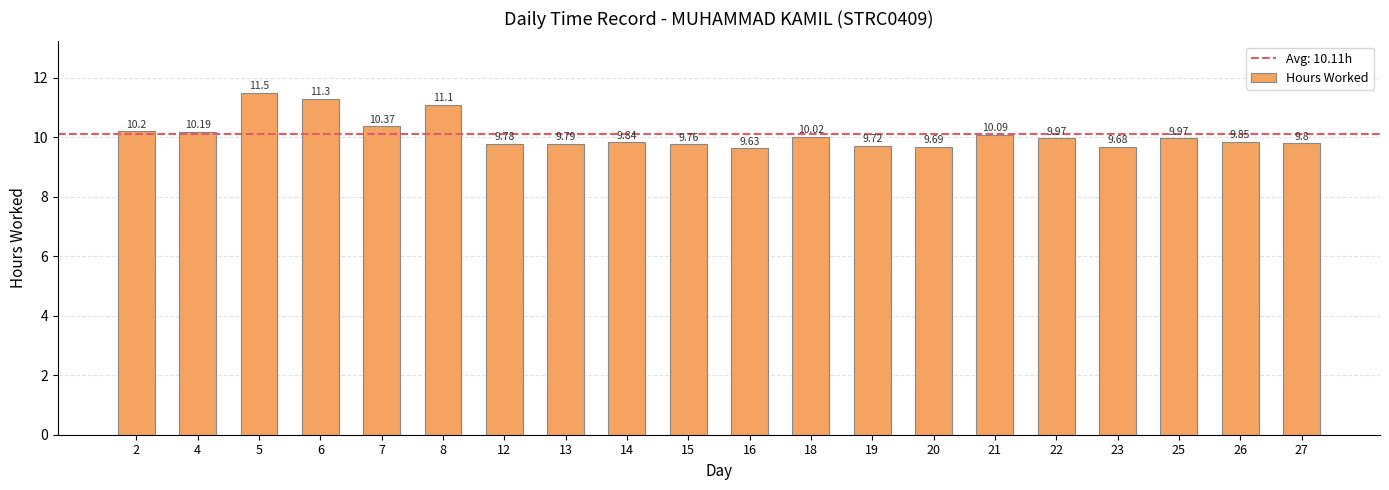

What is the minimum value shown in the chart?

9.6